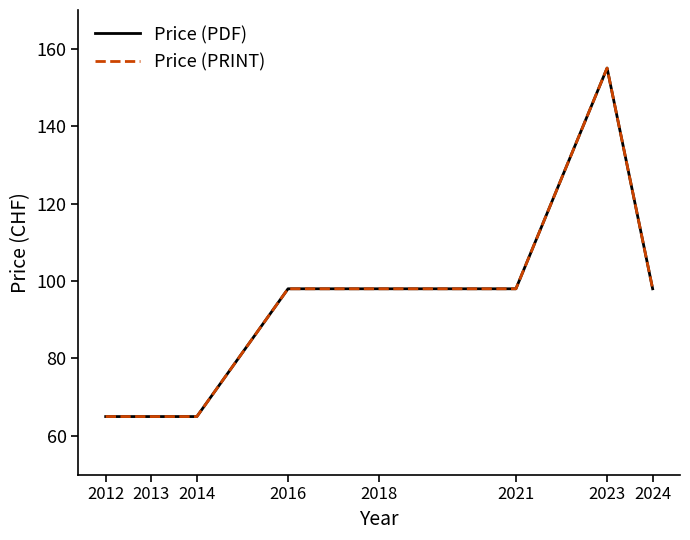

What is the lowest value of the Price (PRINT) series?

65